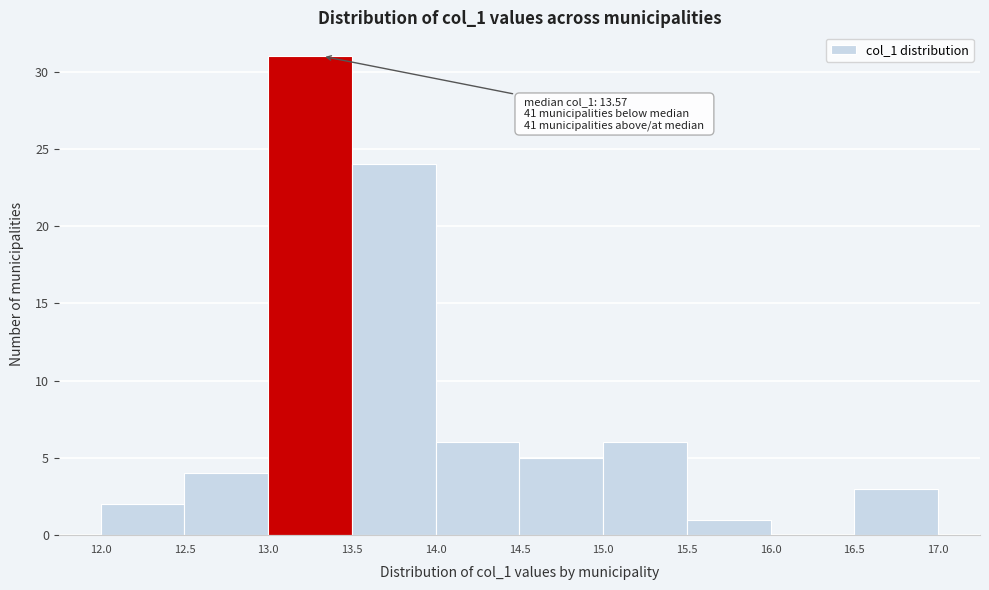

Which range on the x-axis has the tallest bar?

13.0 to 13.5